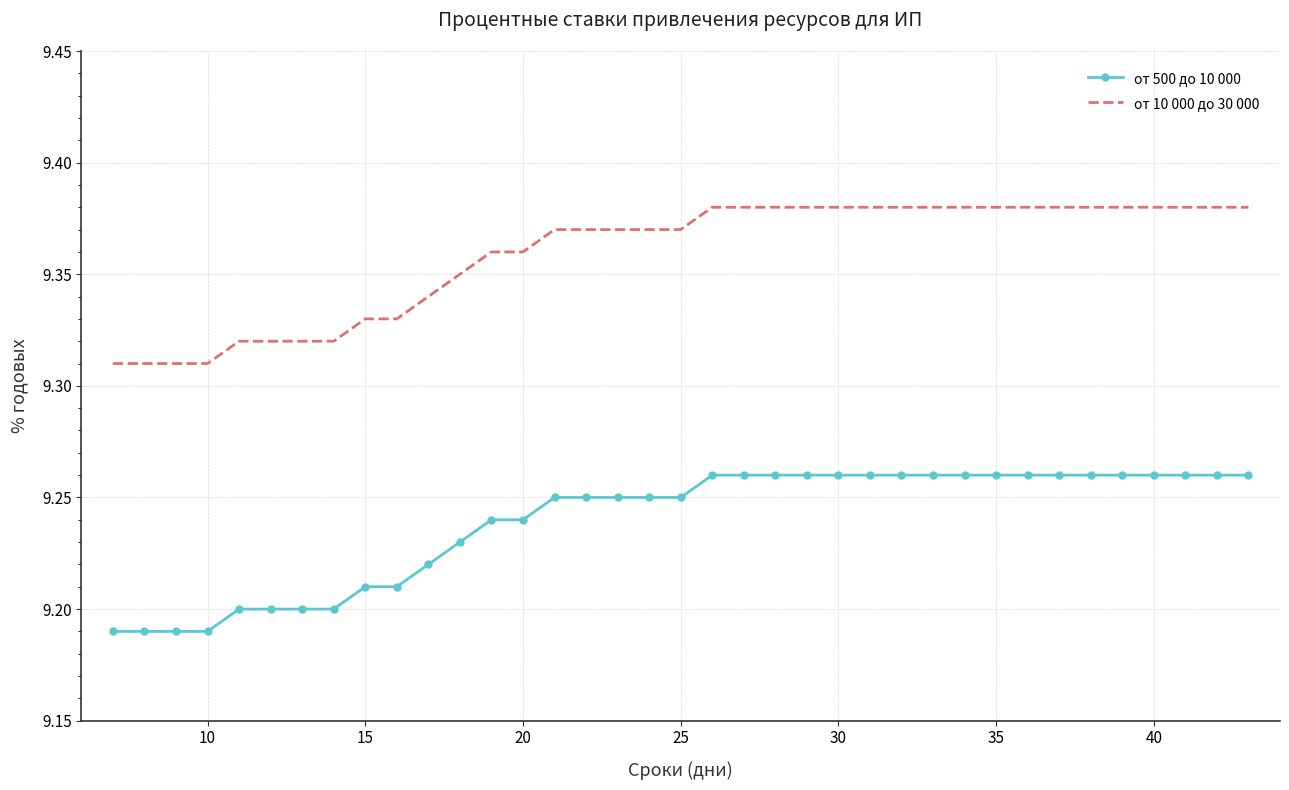

What is the difference between the maximum and minimum values in the от 10 000 до 30 000 series?

0.1